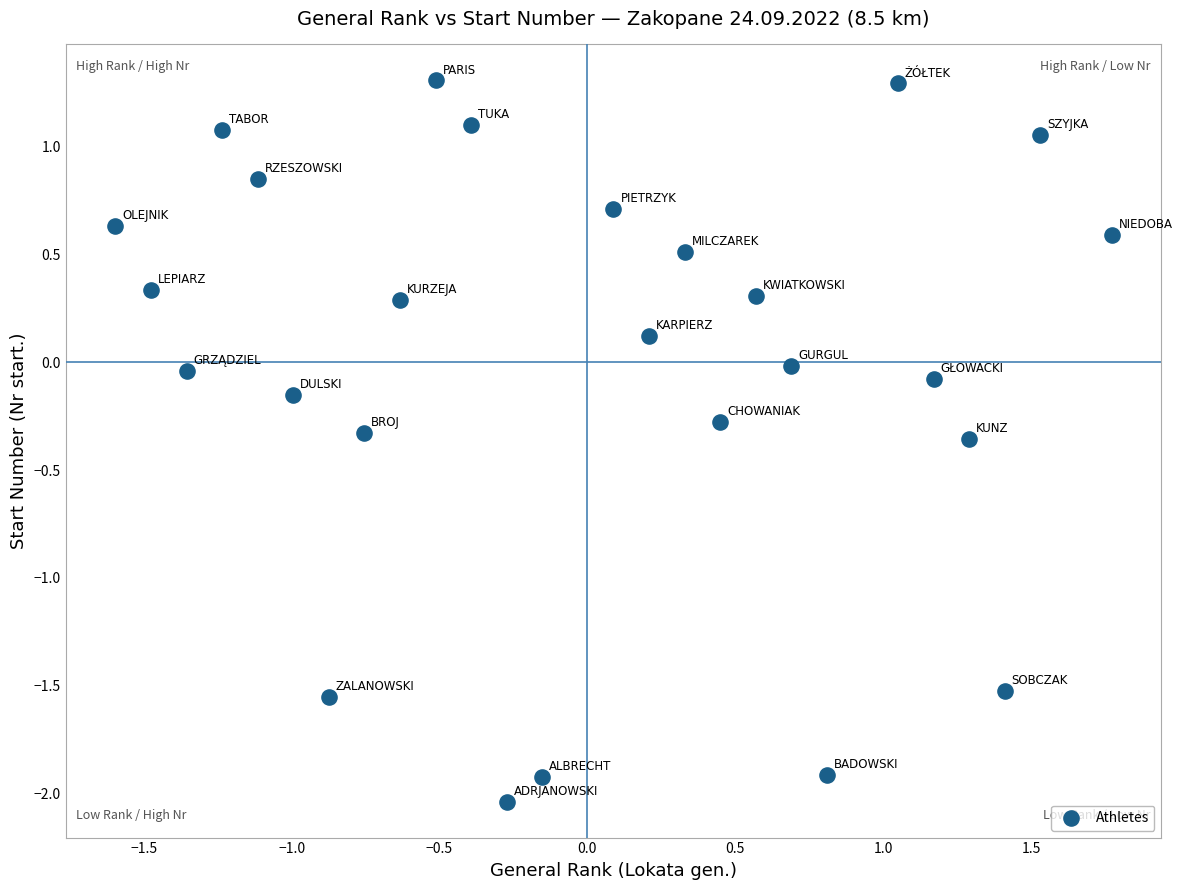

What is the range of Y values (max minus min)?

3.3